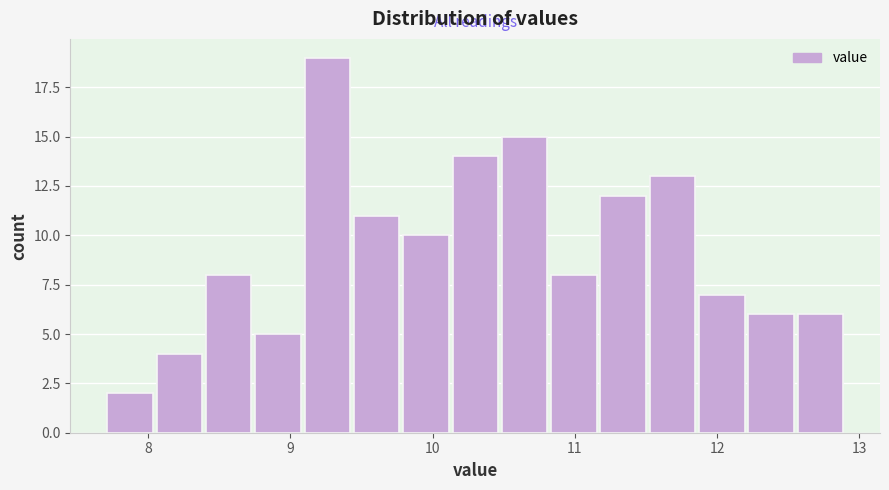

Read against the x-axis, roughly where is the centre of the tallest bar?

9.3